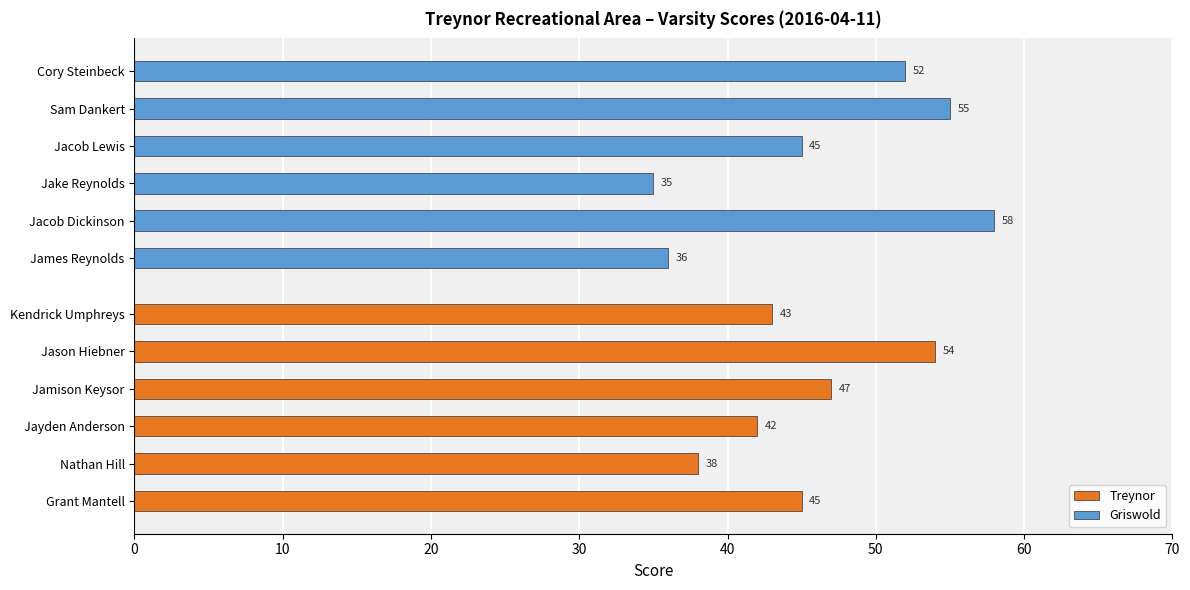

What is the maximum value shown in the chart?

58